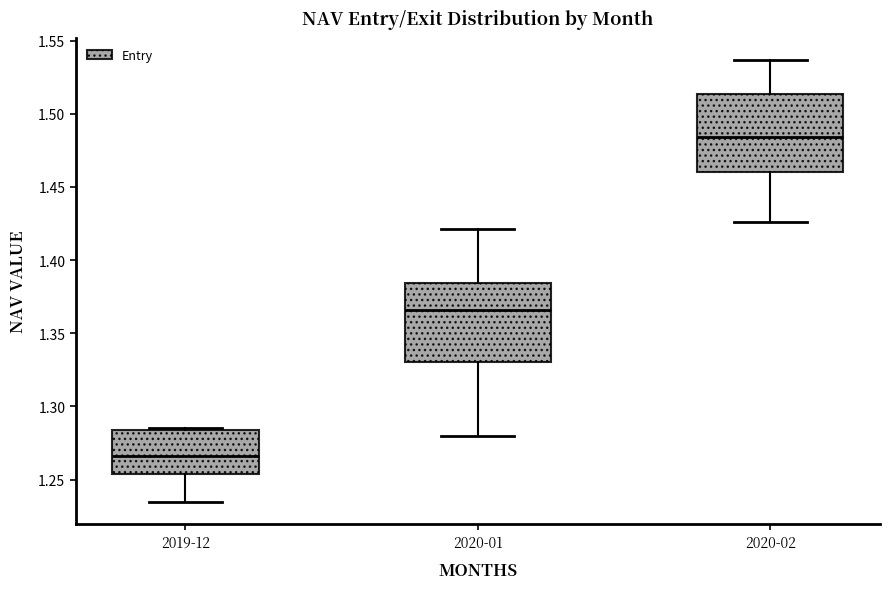

Reading left to right, read every box against the y-axis: the position of its median line, the range the box covers, and the ends of its whiskers. The values are not printed on the chart, so give them approximately, as read against the axis.

2019-12: median 1.265, box 1.255 to 1.285, whiskers 1.235 to 1.285 (just above the box's upper edge)
2020-01: median 1.365, box 1.330 to 1.385, whiskers 1.280 to 1.420
2020-02: median 1.485, box 1.460 to 1.515, whiskers 1.425 to 1.535